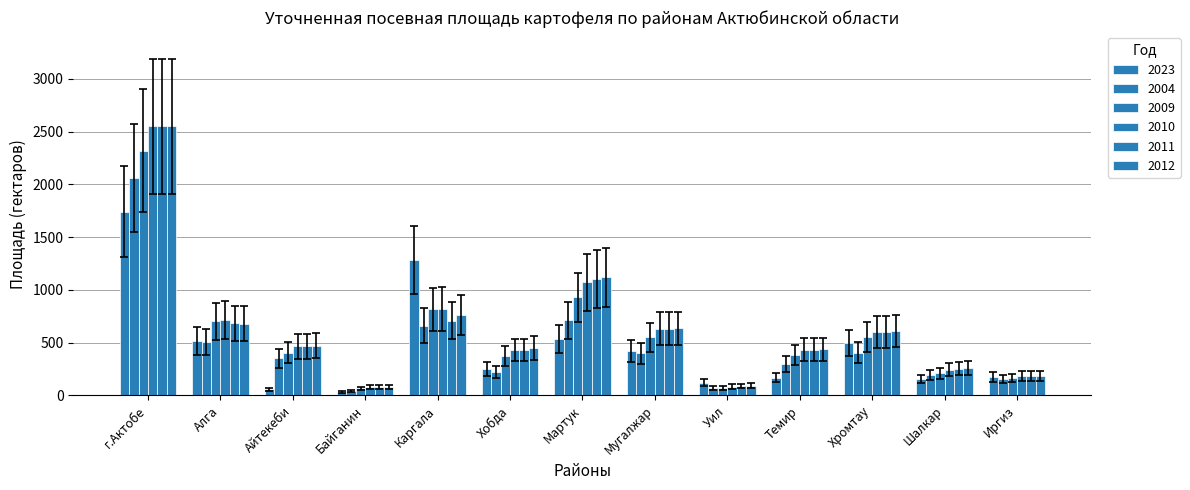

Which category has the lowest value in the 2011 series?

Байганин